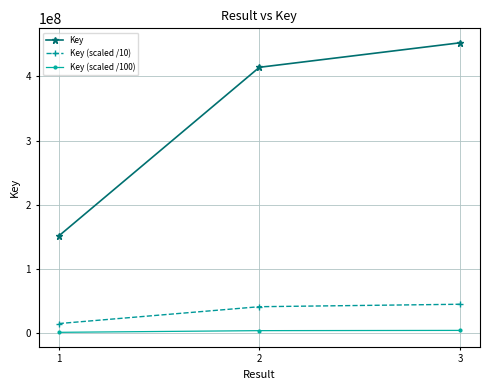

What is the sum of the Key (scaled /10) values at 3 and 1?

60377206.0